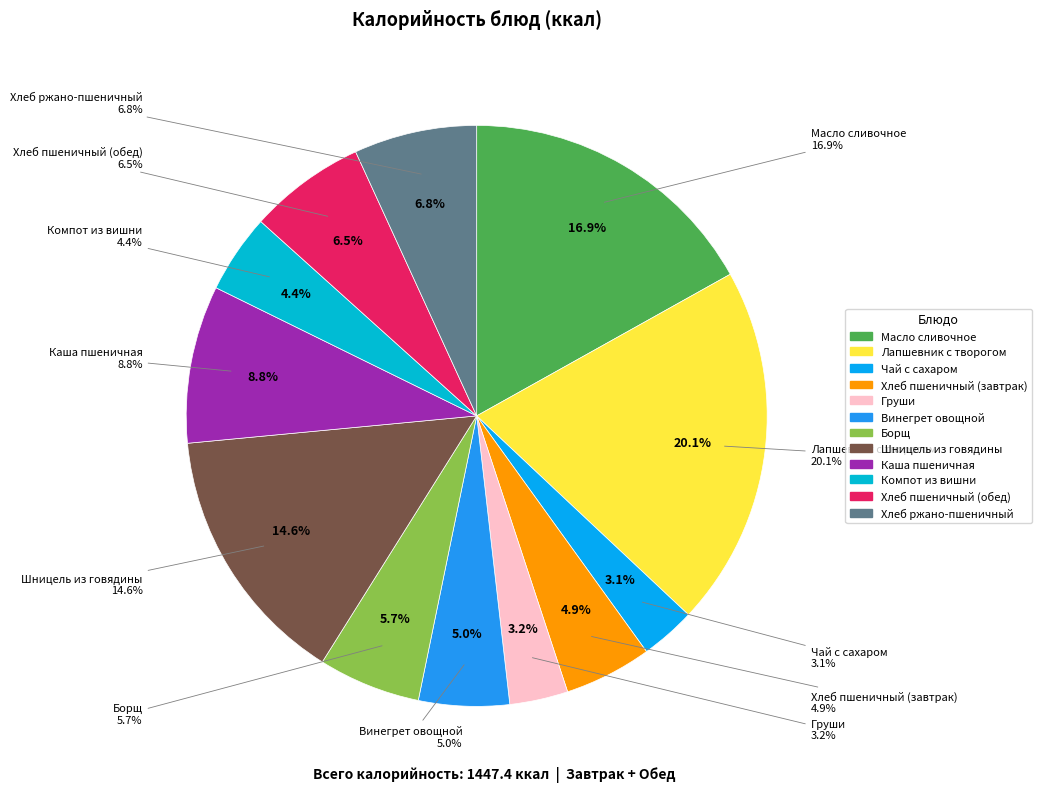

How many segments does this pie chart have?

12